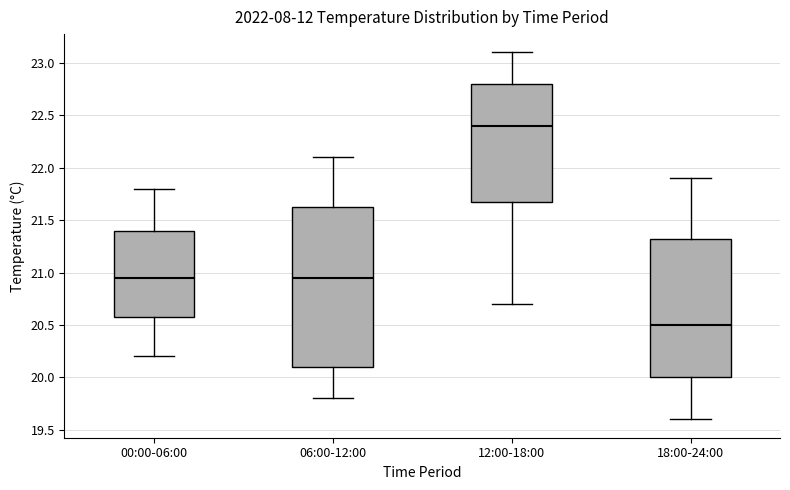

Which box has the lowest median line?

18:00-24:00